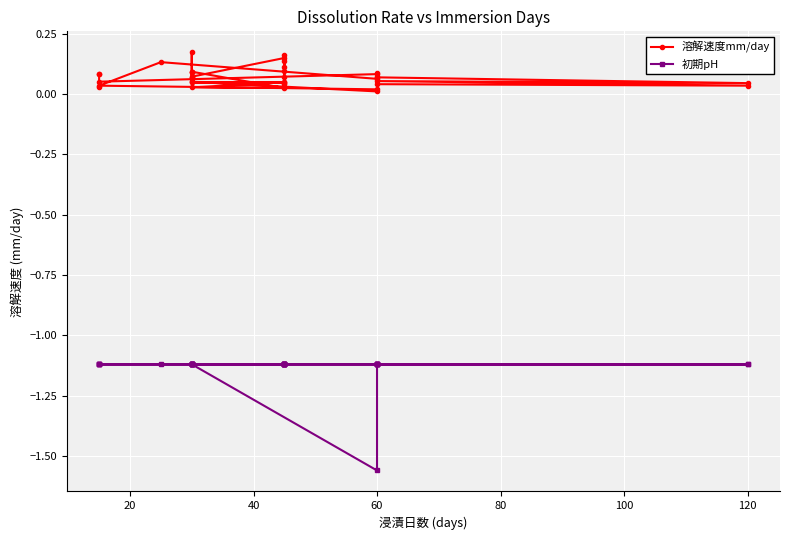

Is this an area chart (filled region under the line)?

No